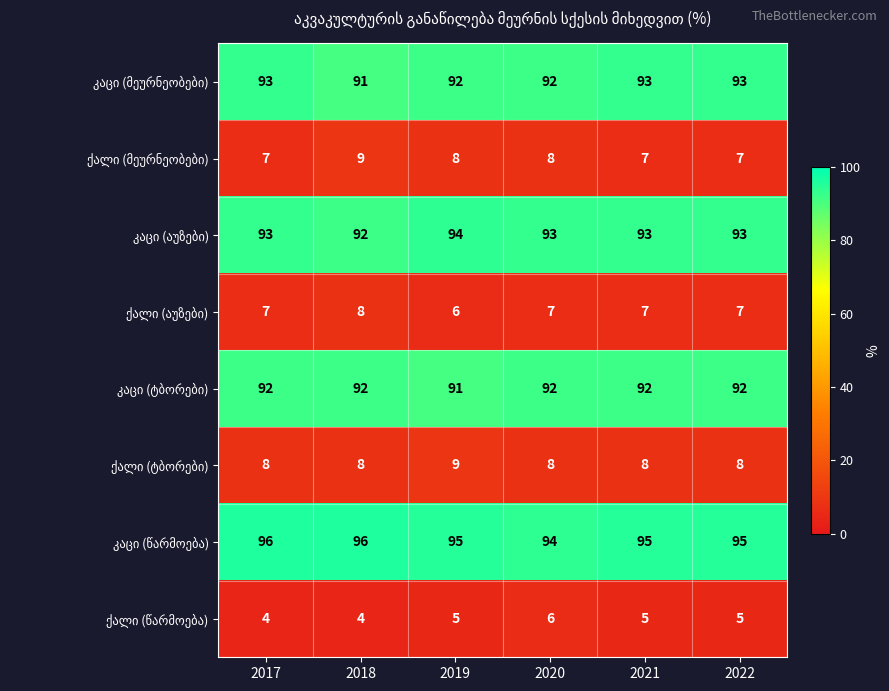

What is the total value across all series at 2017?

400